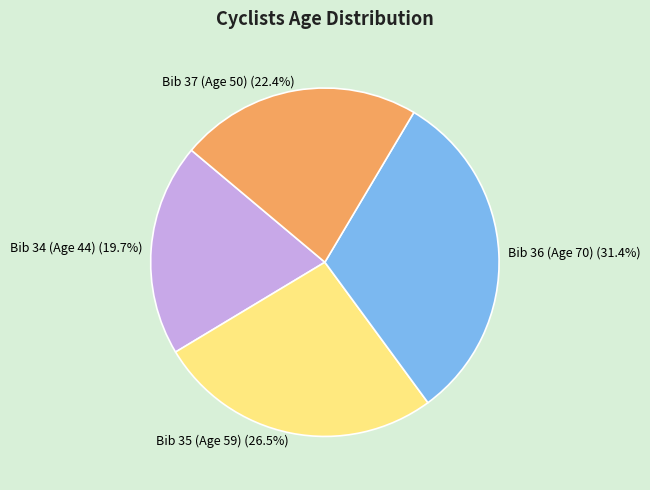

True or false: Bib 36 (Age 70) accounts for 31% of the total.

True